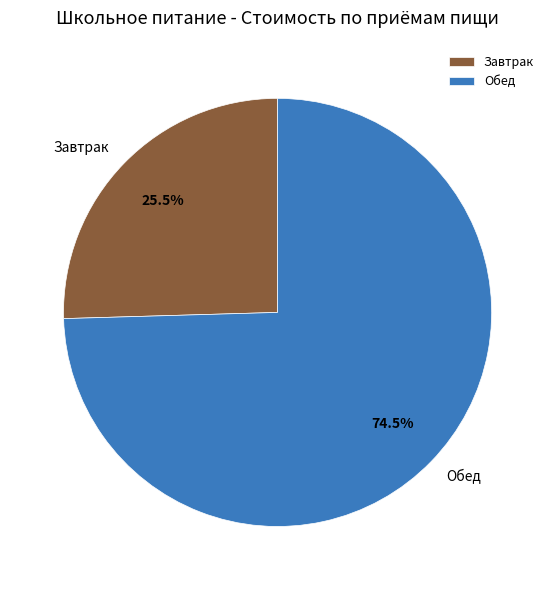

Which slice is the largest?

Обед